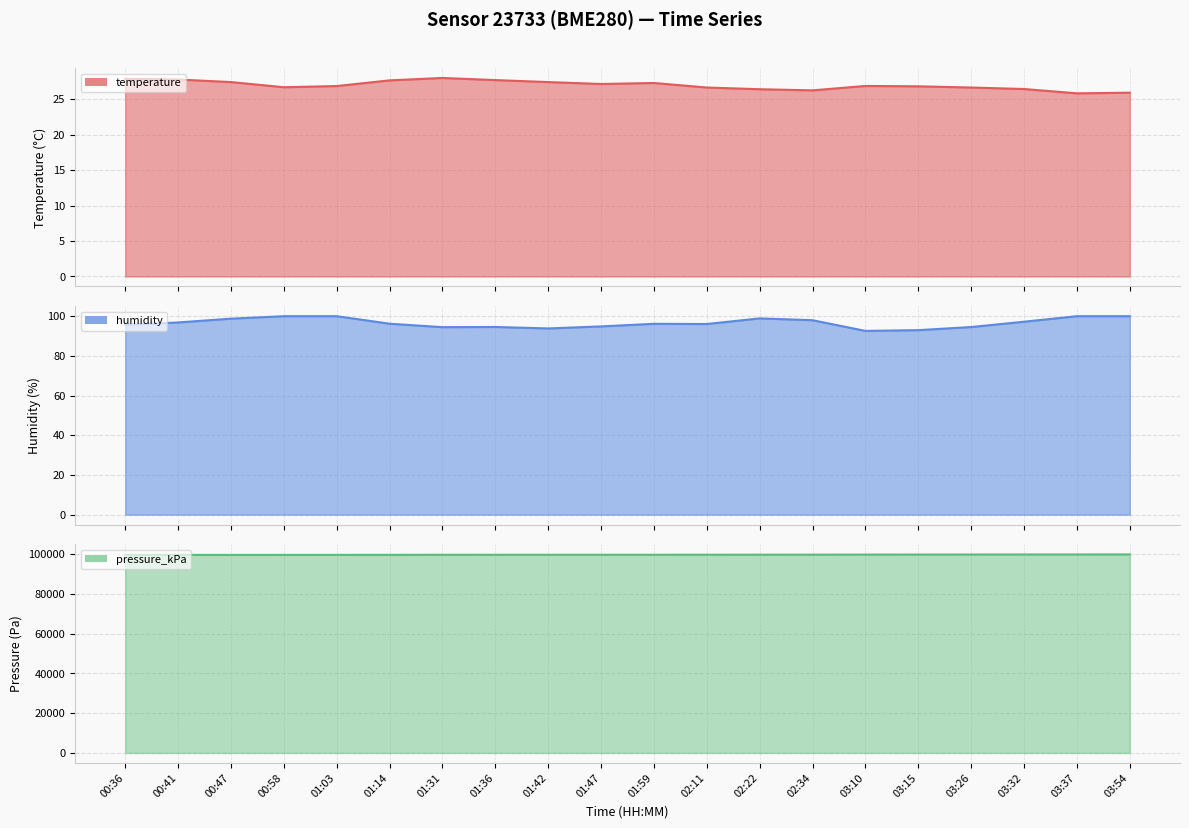

How many interior local valleys does the temperature series have?

4